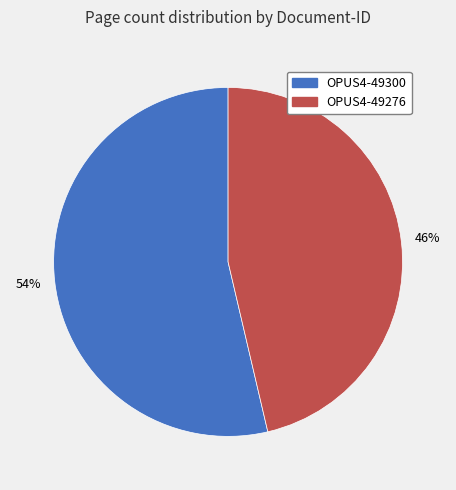

Do OPUS4-49300 and OPUS4-49276 together represent more than half of the pie?

Yes